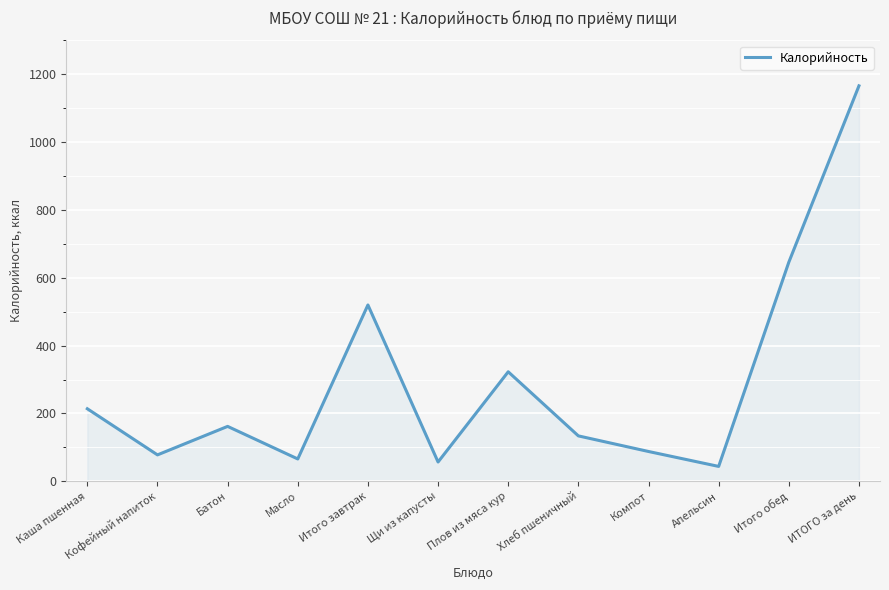

The value at Щи из капусты is 57. True or false?

True